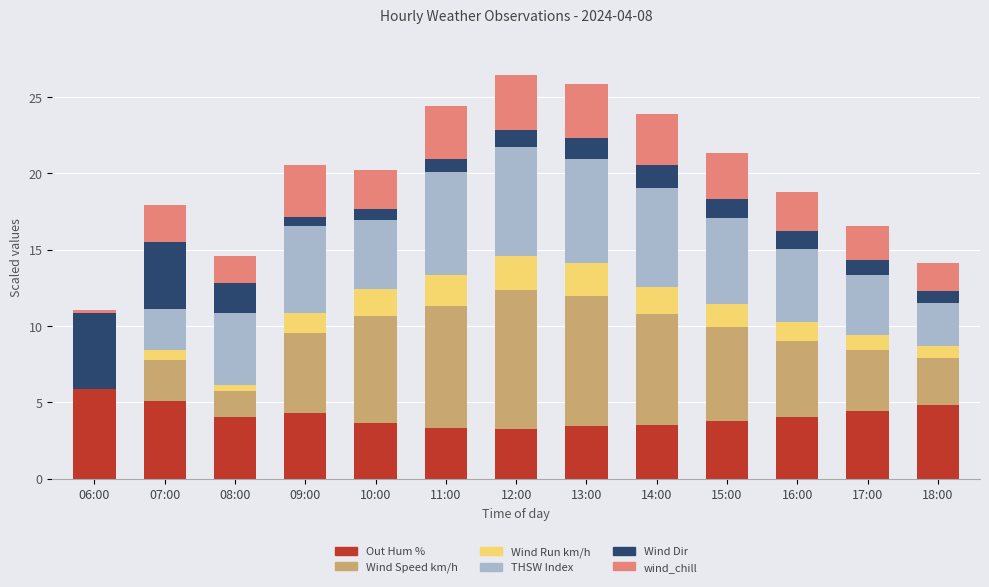

What is the value of the Wind Dir bar at the 5th from the left?

0.7